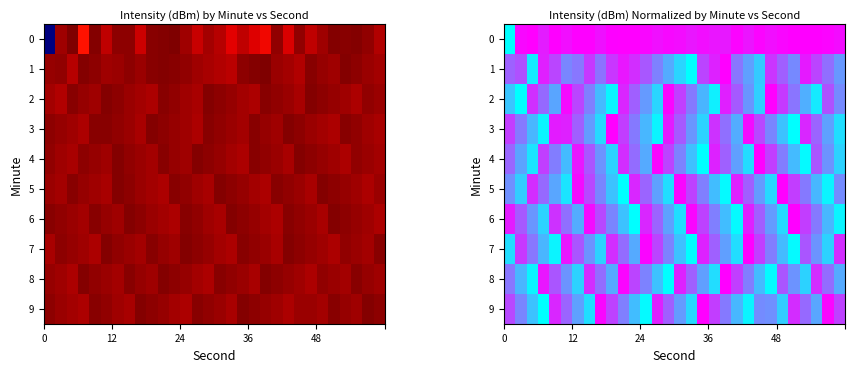

Rank the series at 48 from lowest to highest value.

row_7, row_5, row_2, row_4, row_8, row_1, row_6, row_9, row_3, row_0